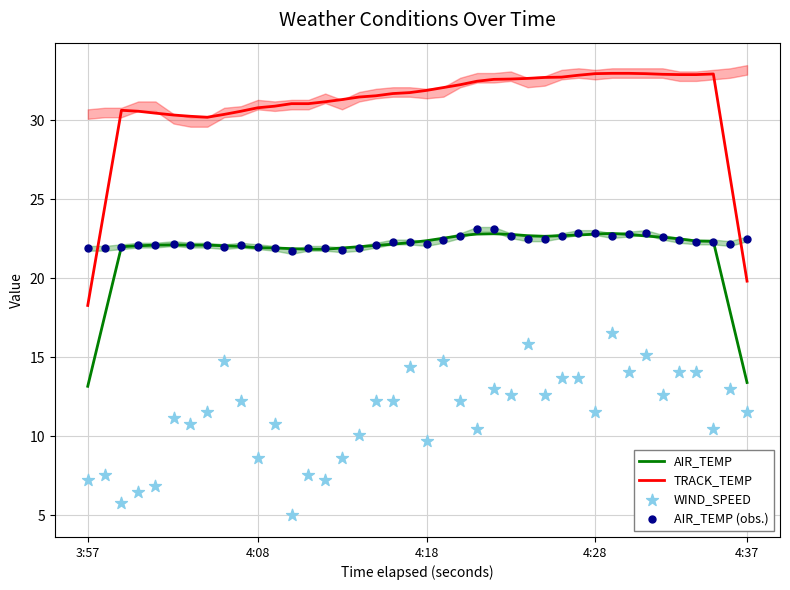

What is the minimum value for AIR_TEMP?

13.2